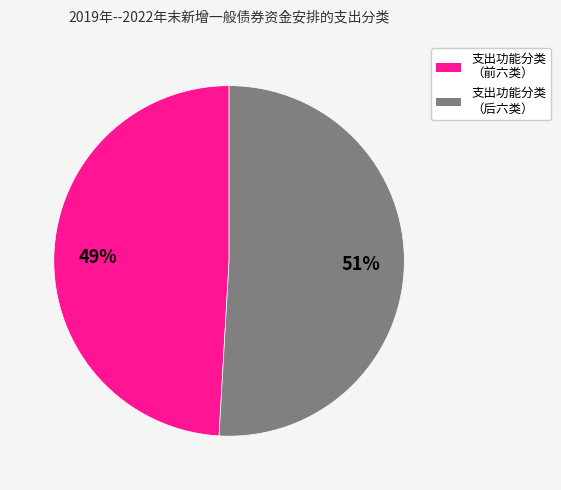

To the nearest percent, what is the difference between the largest and smallest slice percentages?

2%